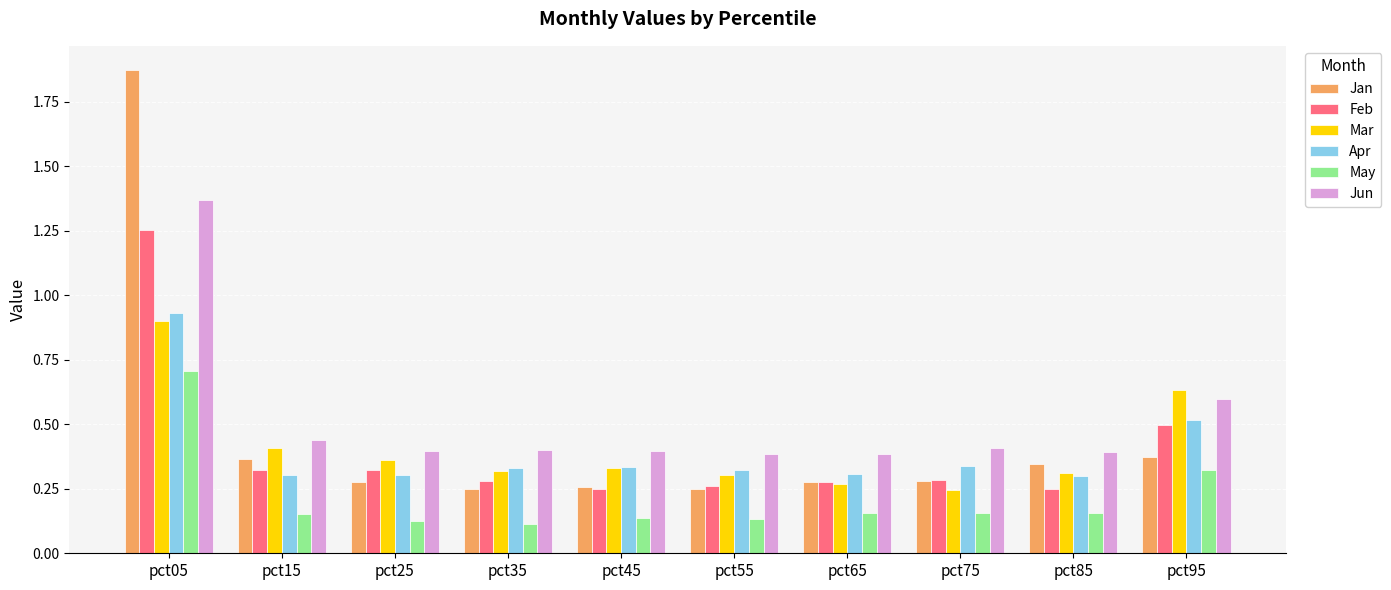

What is the difference between the maximum and minimum values in the Feb series?

1.0